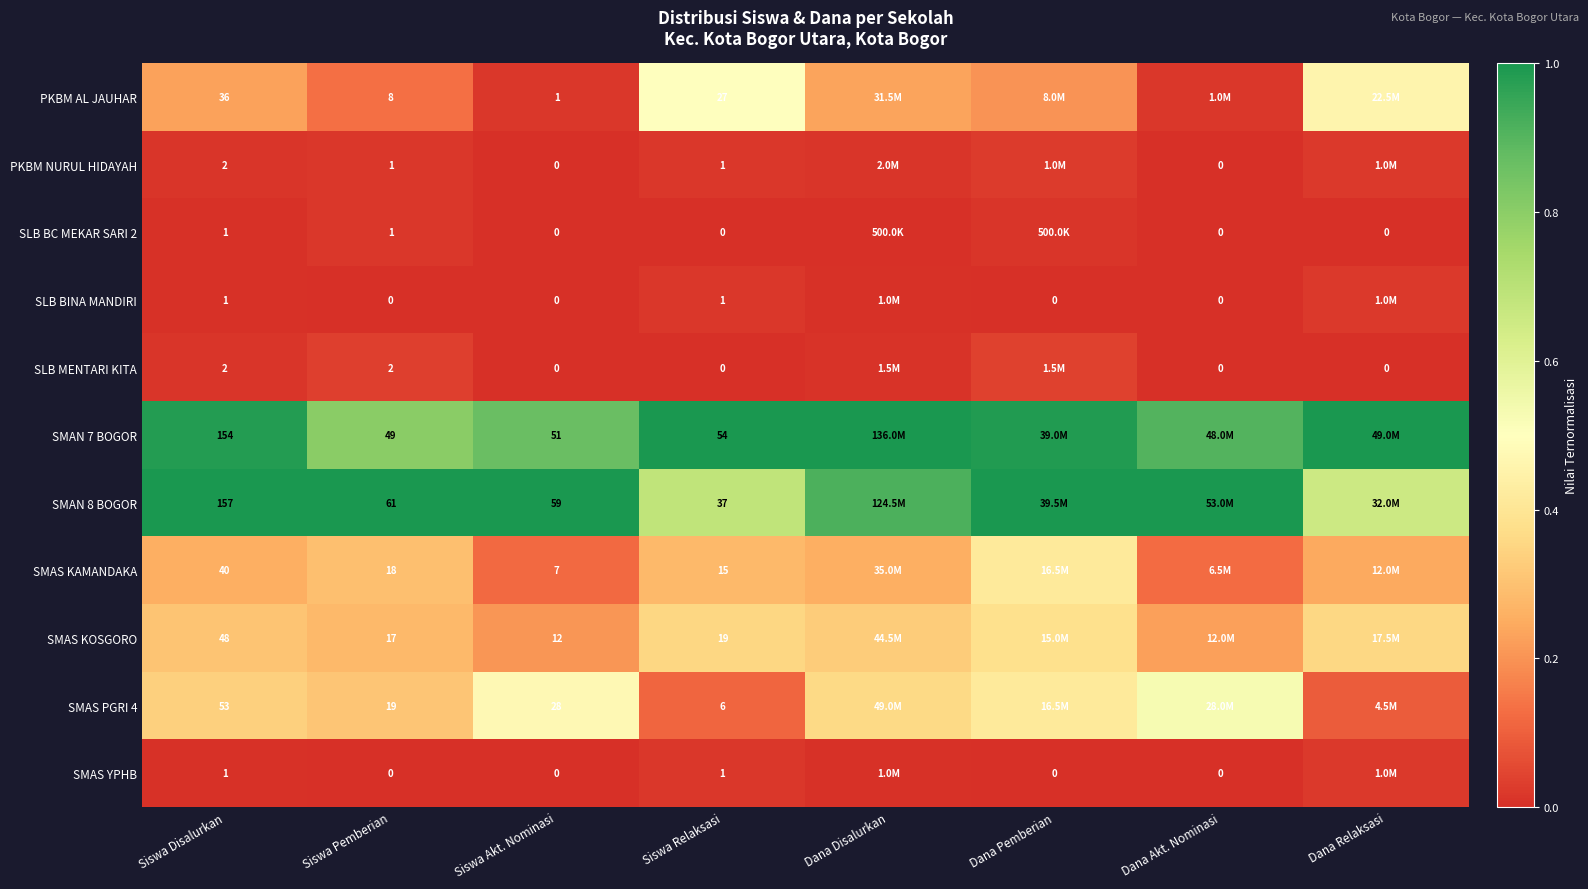

At how many categories does at least one series exceed 0?

8